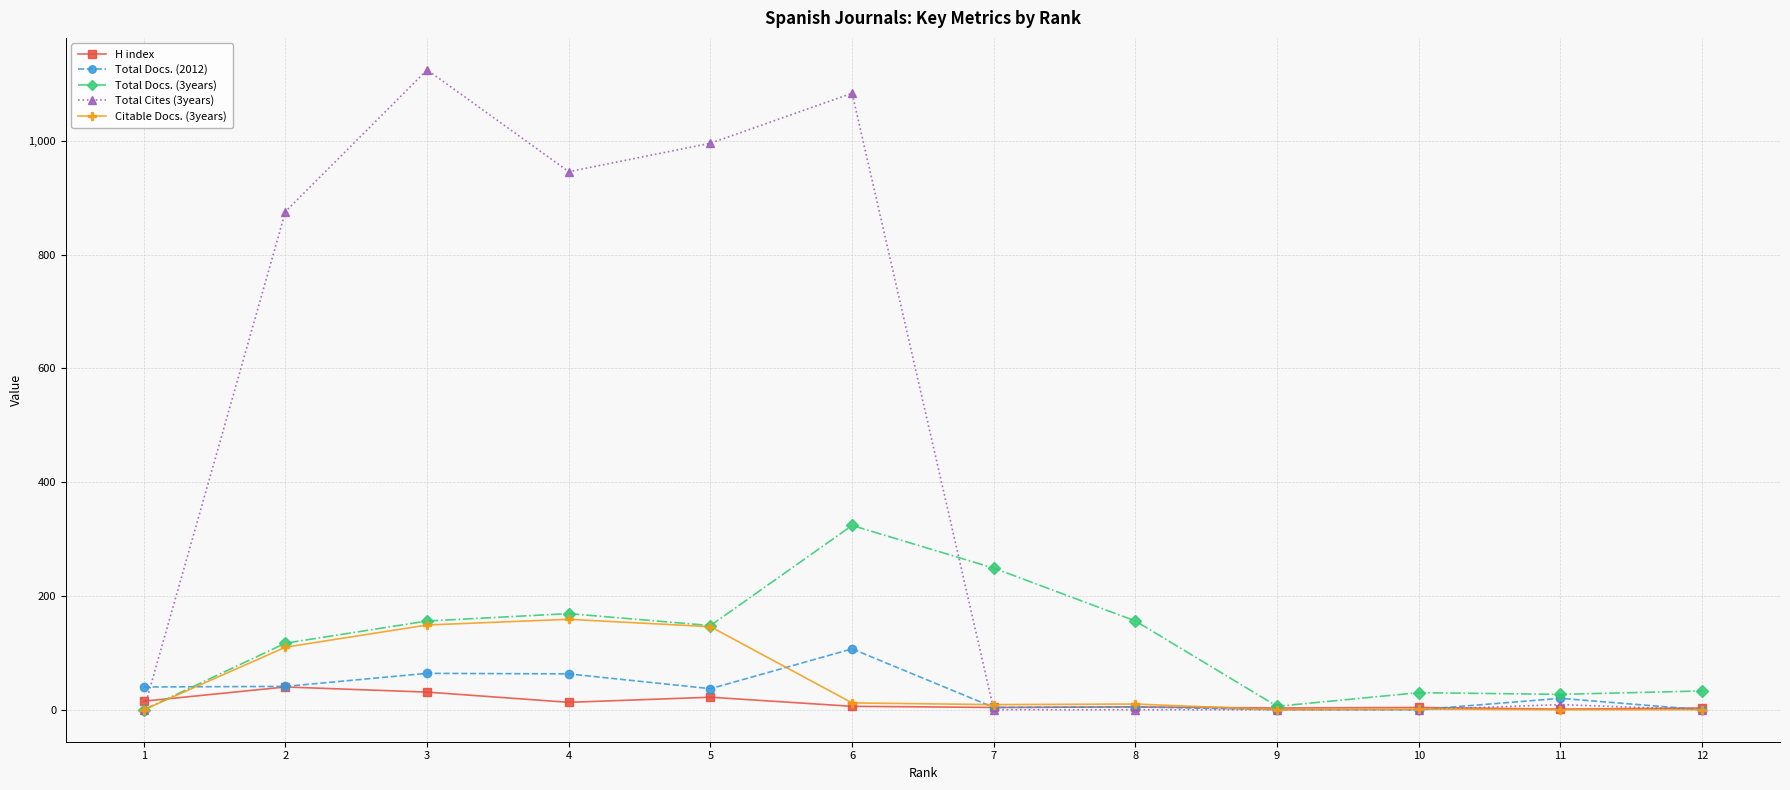

How many values in the Citable Docs. (3years) series are below 10?

6